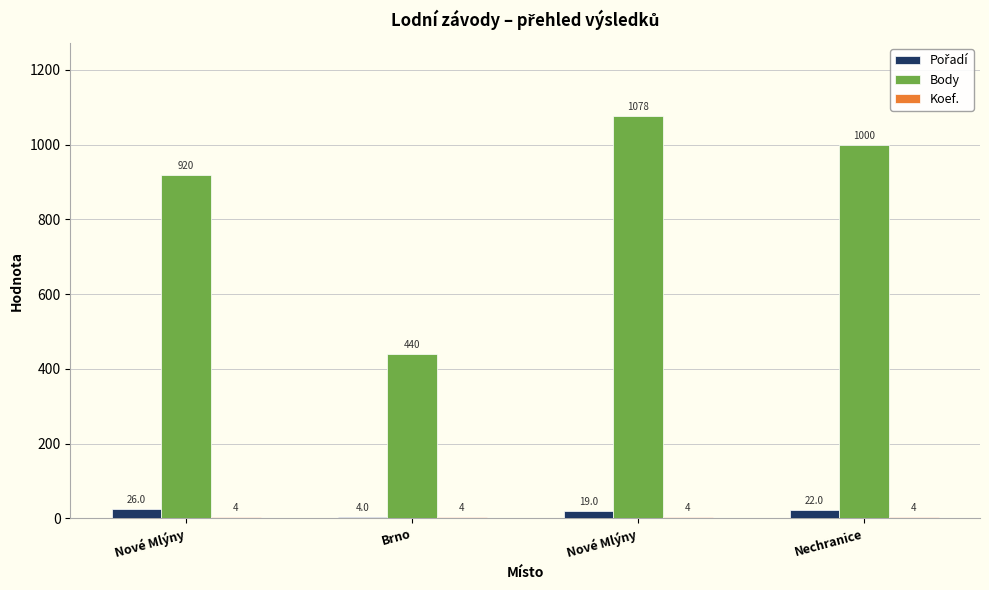

Count the number of categories in the chart.

4